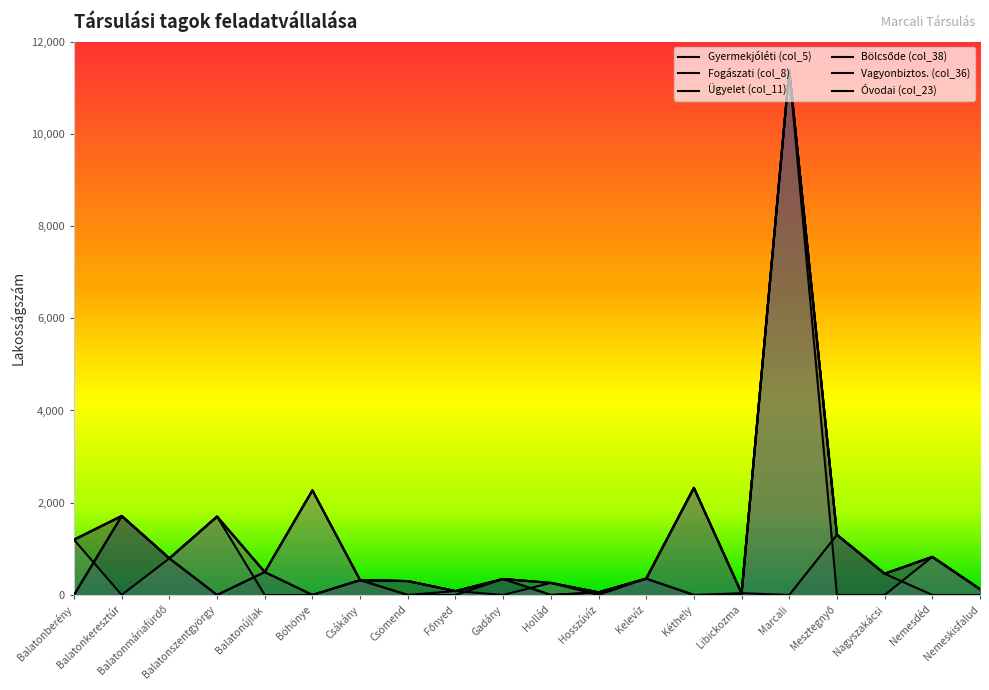

Is it true that Vagyonbiztos. (col_36) equals 224 at Csákány?

False